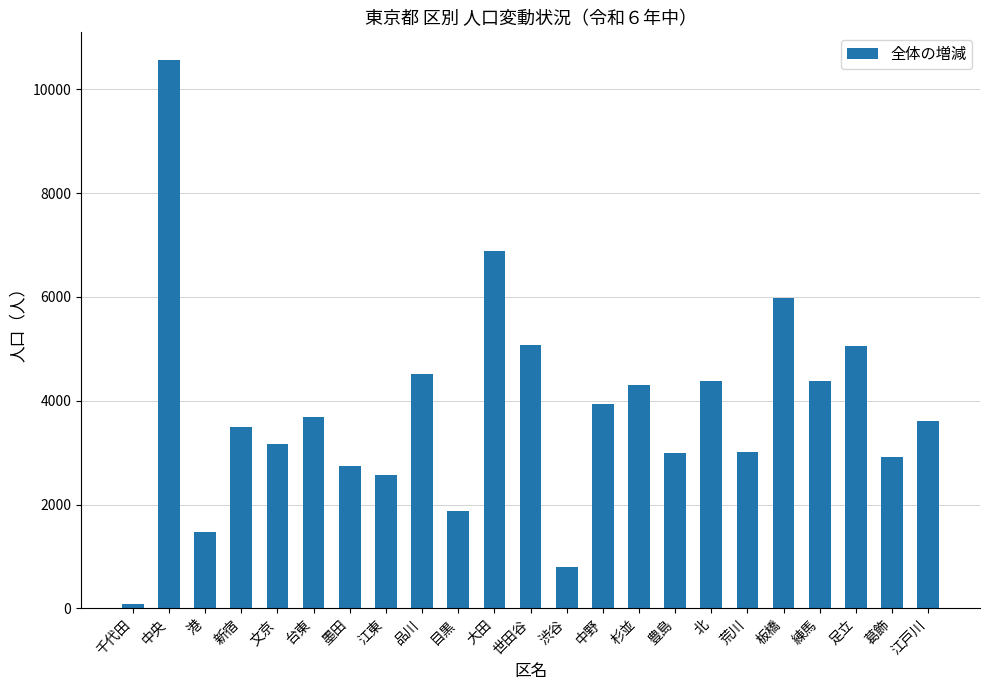

Which has a higher value, 渋谷 or 世田谷?

世田谷